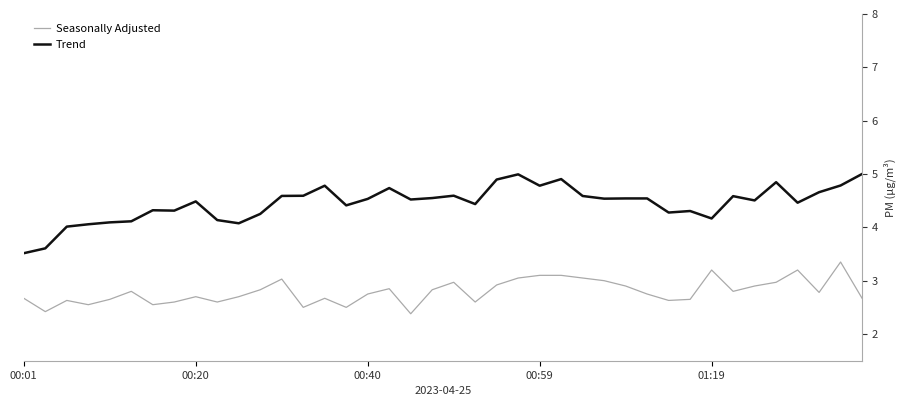

Which series has the largest range (max minus min)?

Trend